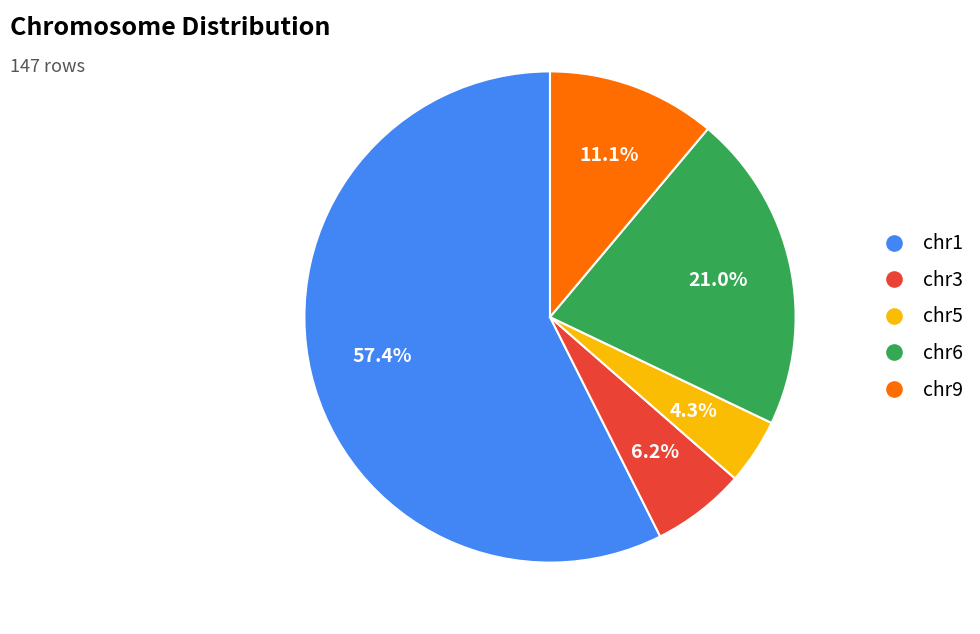

To the nearest percent, what is the combined percentage of chr1 and chr5?

62%